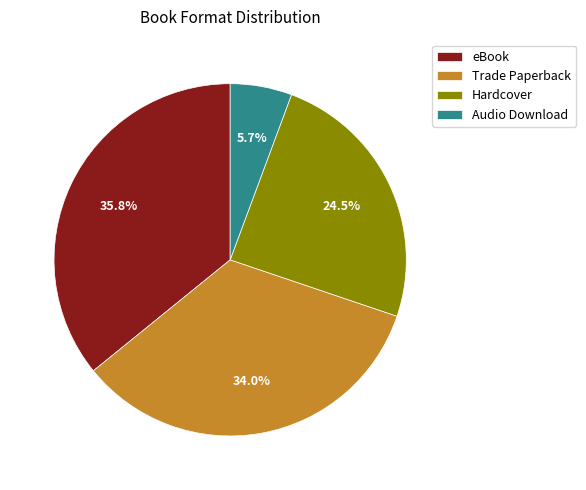

To the nearest percent, what is the difference between the largest and smallest slice percentages?

30%